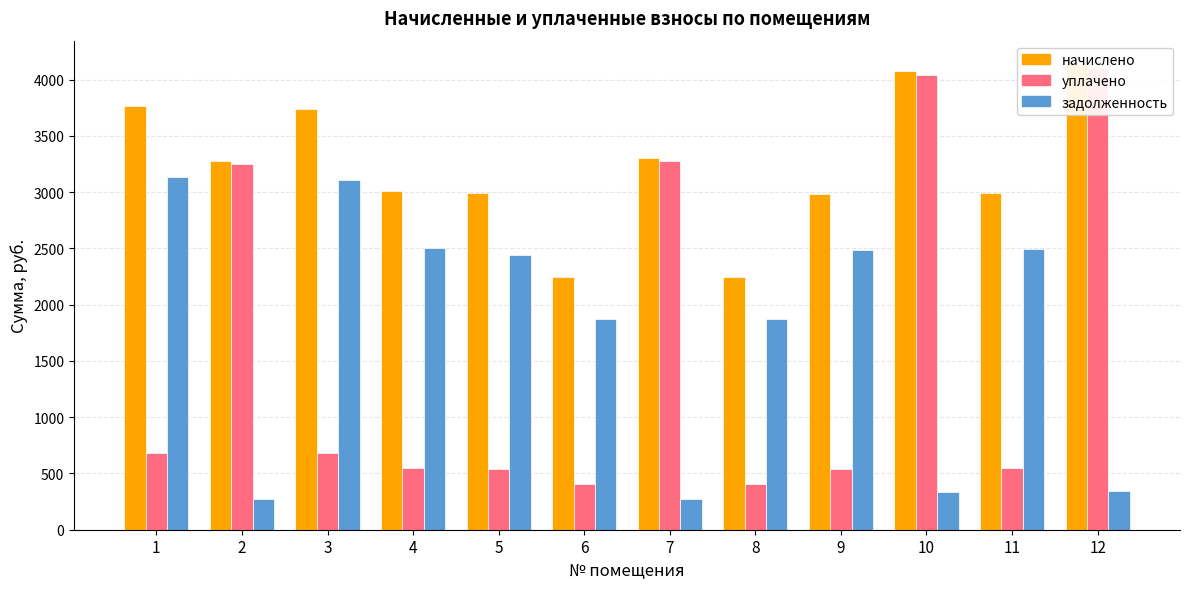

What is the minimum value for начислено?

2249.1